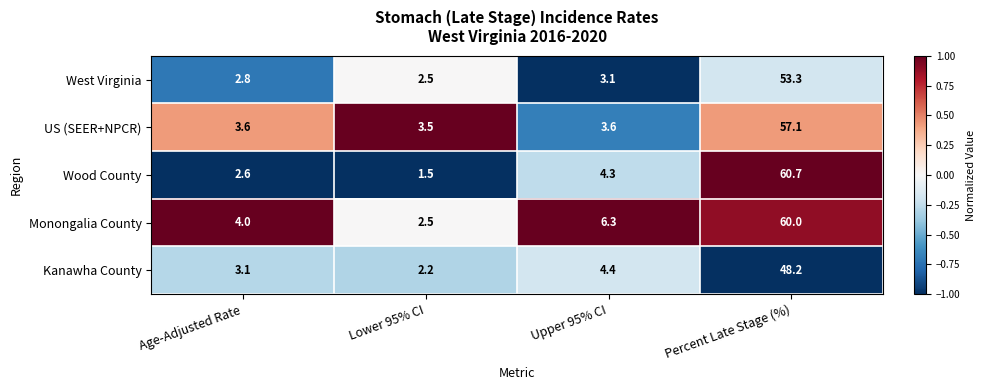

Which series has the largest total across all categories?

Monongalia County